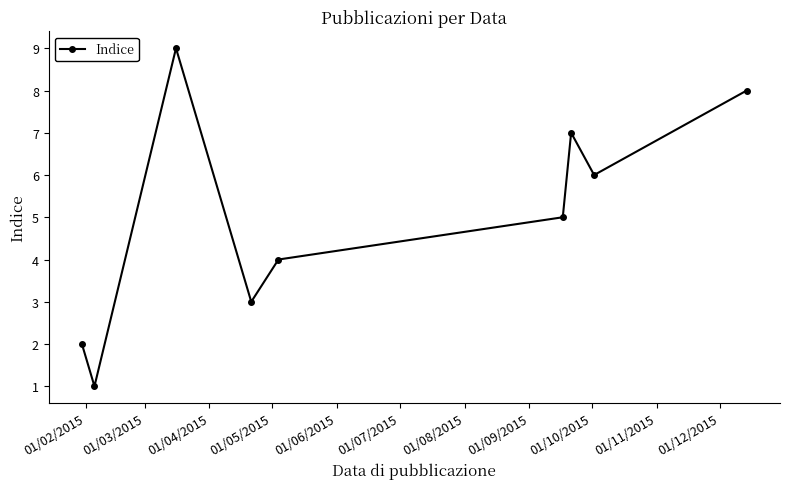

What is the greatest value displayed?

9